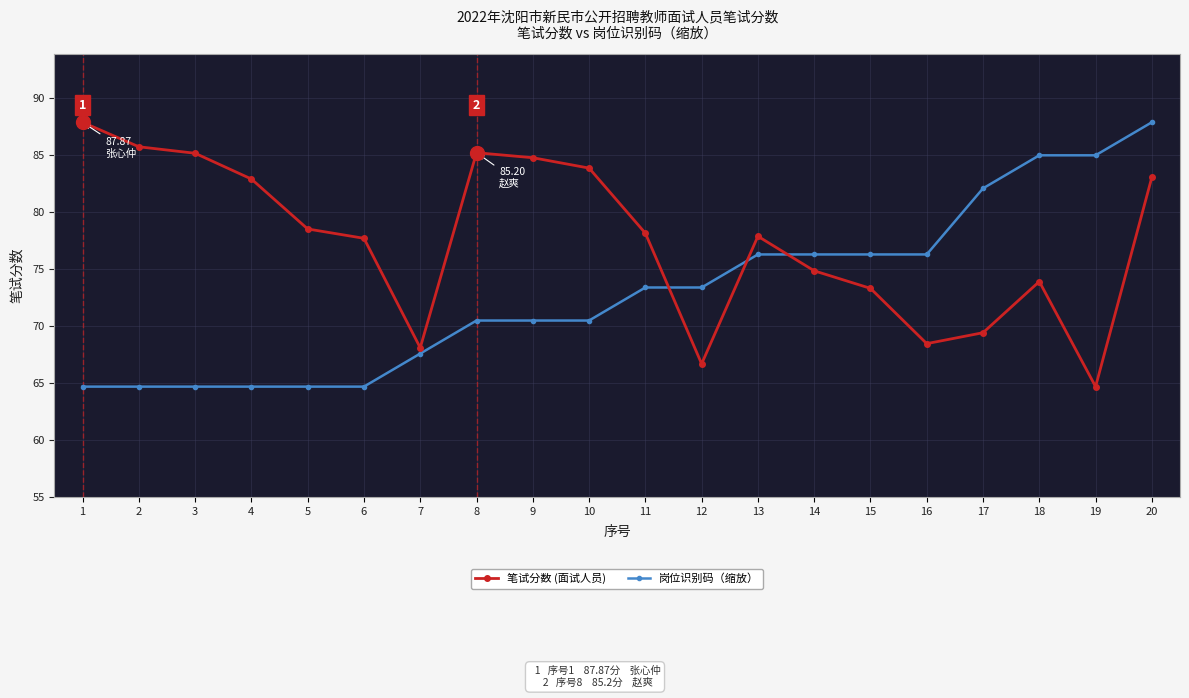

Rank the series at 15 from highest to lowest value.

岗位识别码（缩放）, 笔试分数 (面试人员)